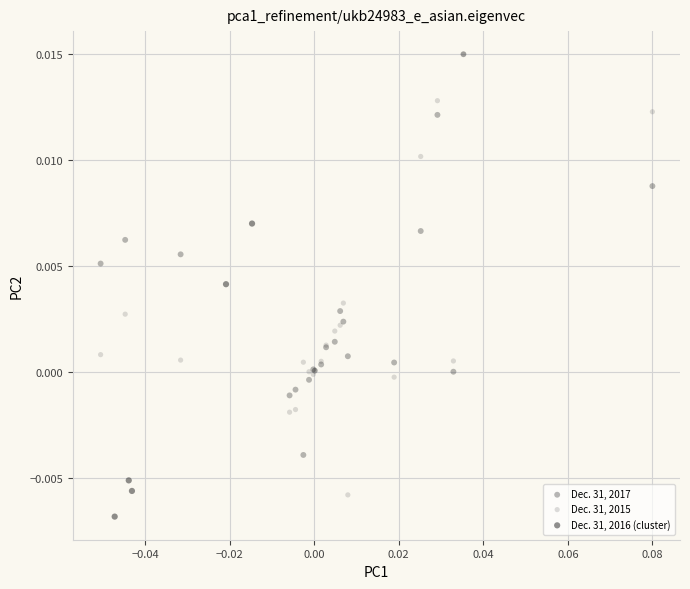

Which series has the widest spread of Y values?

Dec. 31, 2015